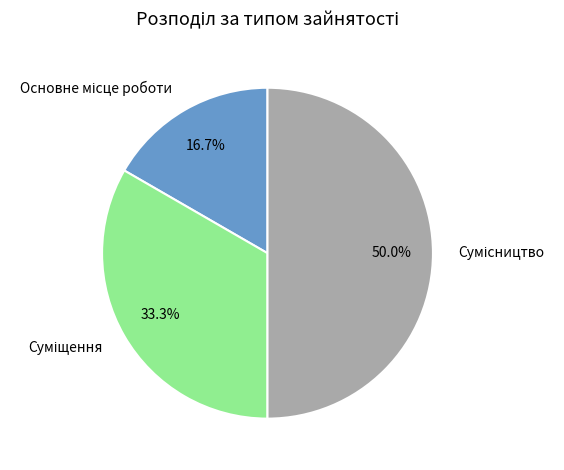

What is the change in value from Суміщення to Сумісництво?

+1